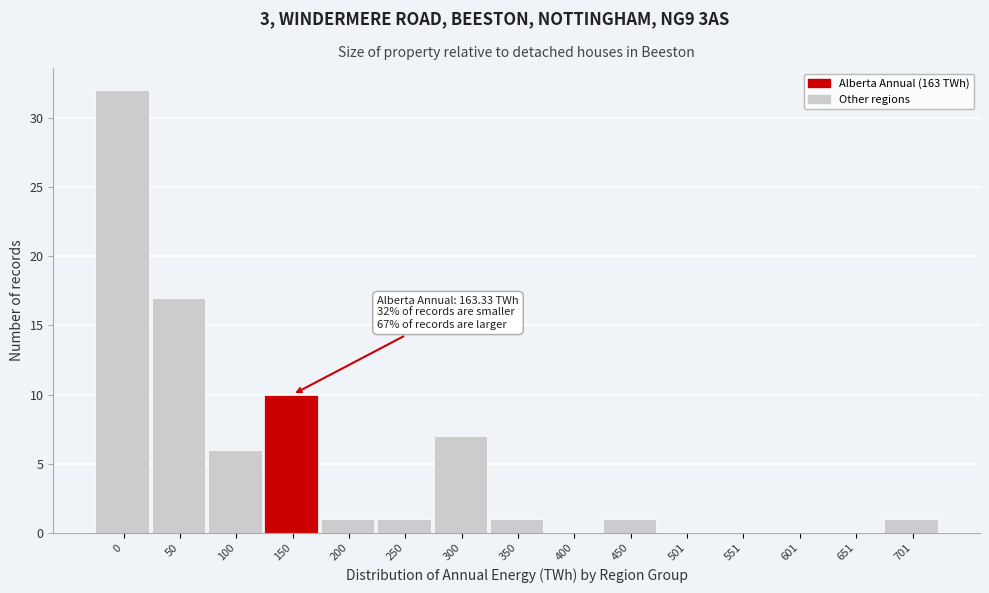

Reading left to right, transcribe all the data shown in this chart.

0=32	50=17	100=6	150=10	200=1	250=1	300=7	350=1	400=0	450=1	501=0	551=0	601=0	651=0	701=1